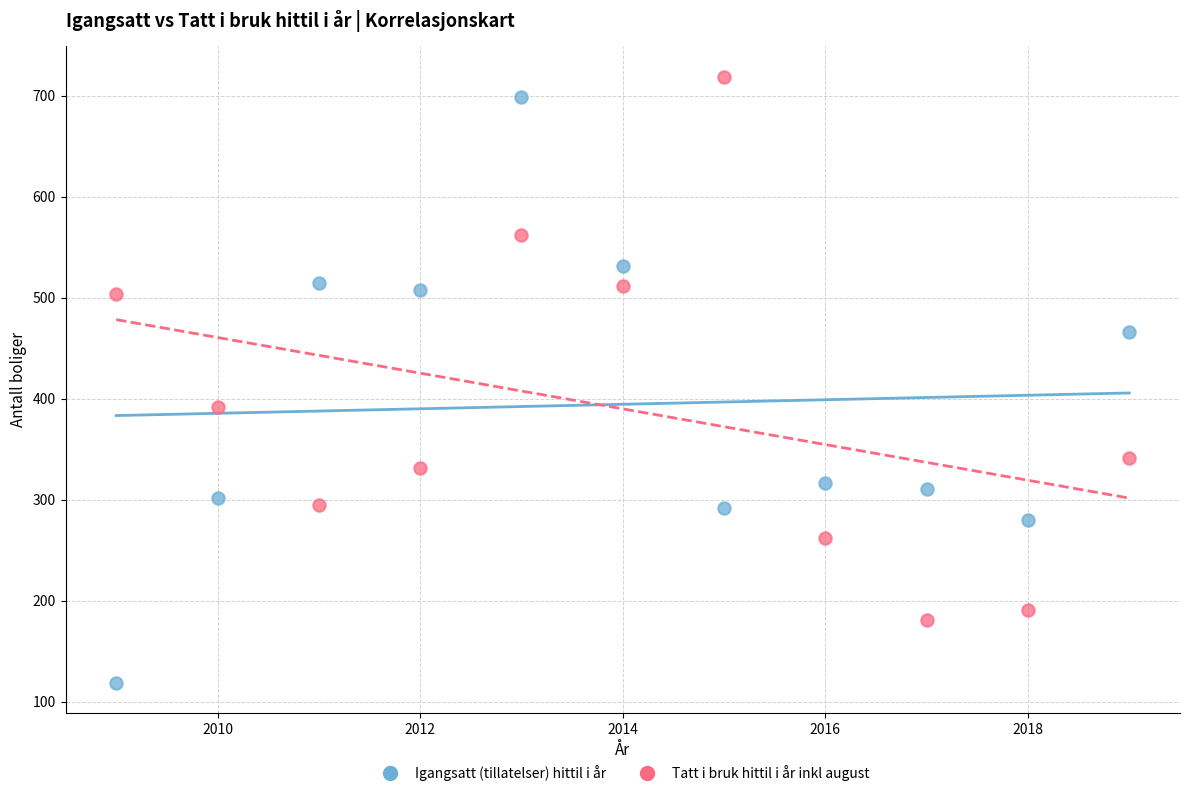

Across all data points, what is the range of X values (max minus min)?

10